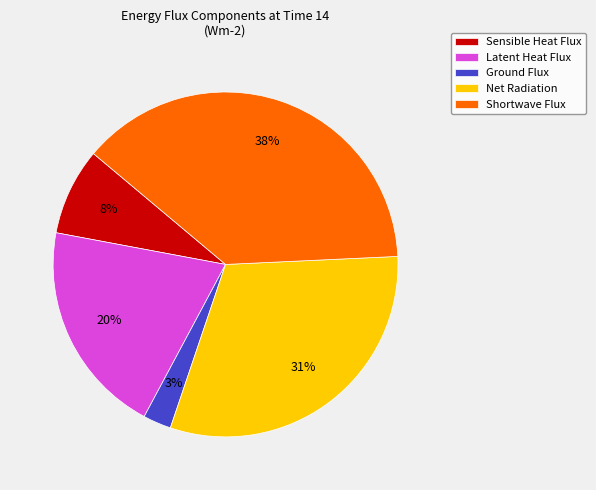

Does Latent Heat Flux account for over 50% of the chart?

No